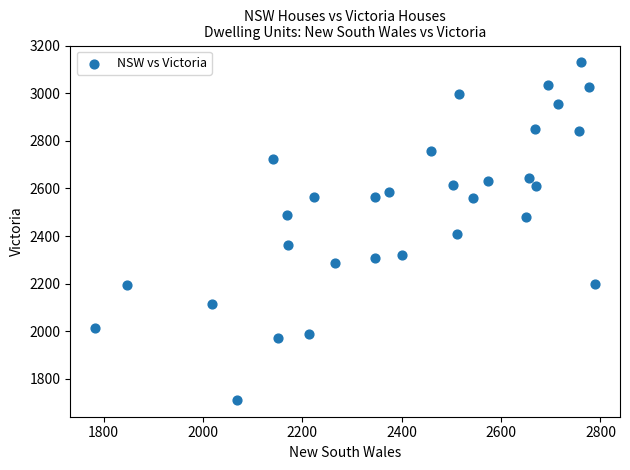

What is the range of X values (max minus min)?

1006